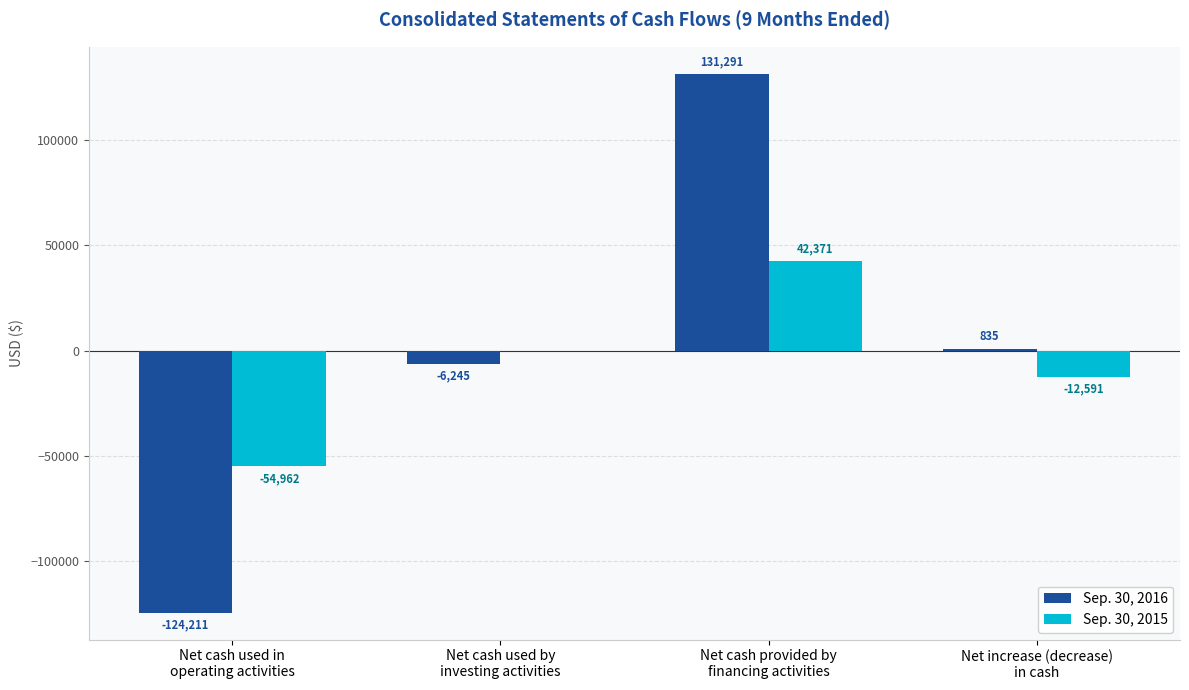

The Sep. 30, 2015 series shows 42371 at Net cash provided by
financing activities. True or false?

True